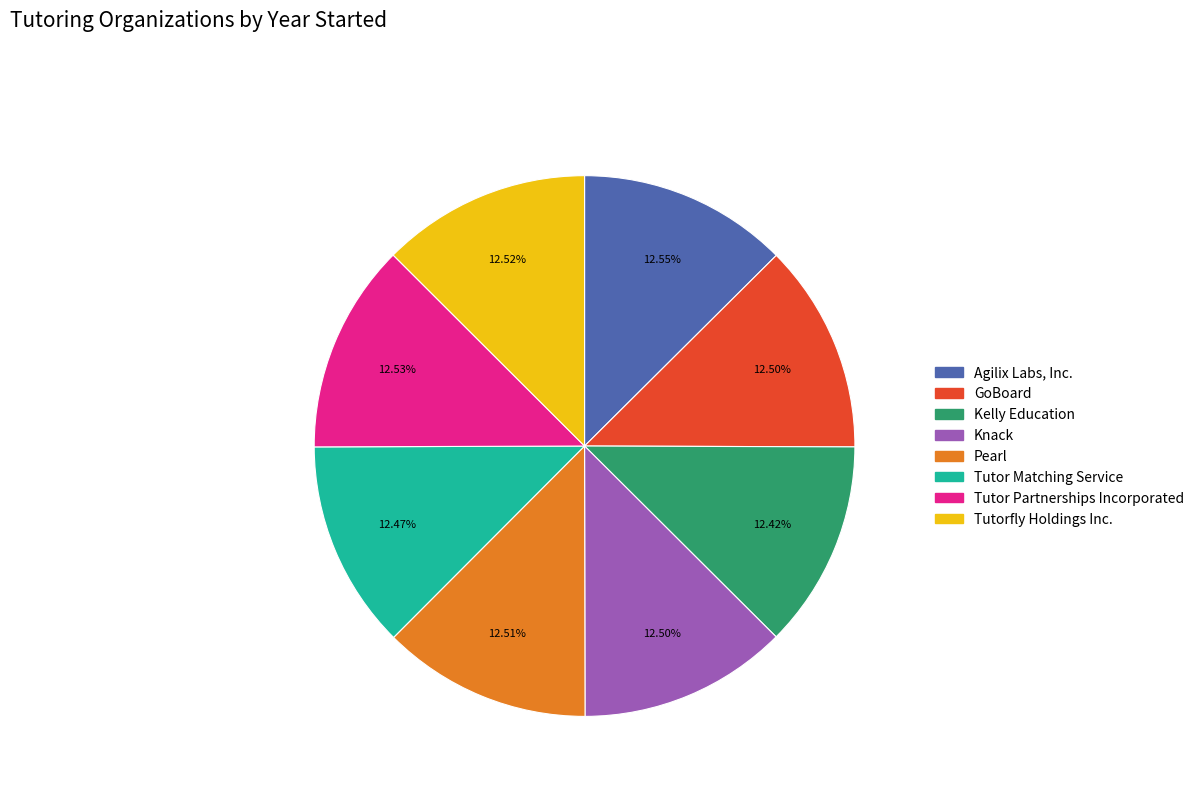

Do GoBoard and Tutor Matching Service together represent more than half of the pie?

No